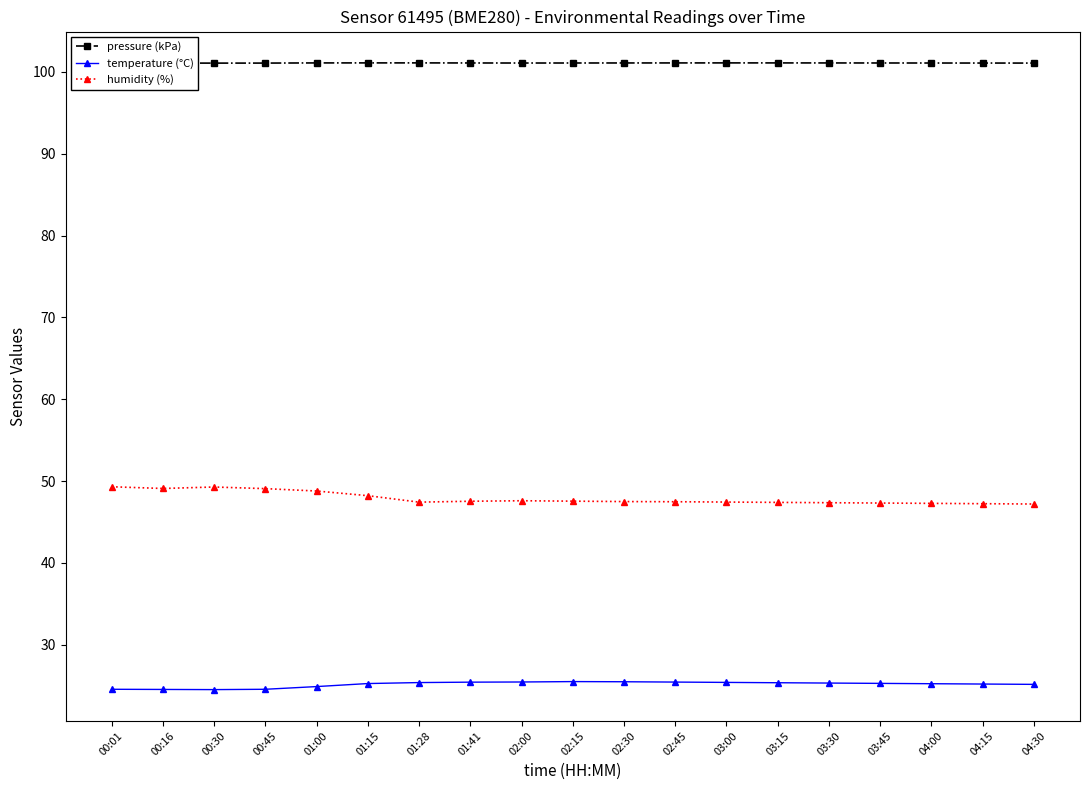

True or false: temperature (°C) and humidity (%) intersect in this chart.

False